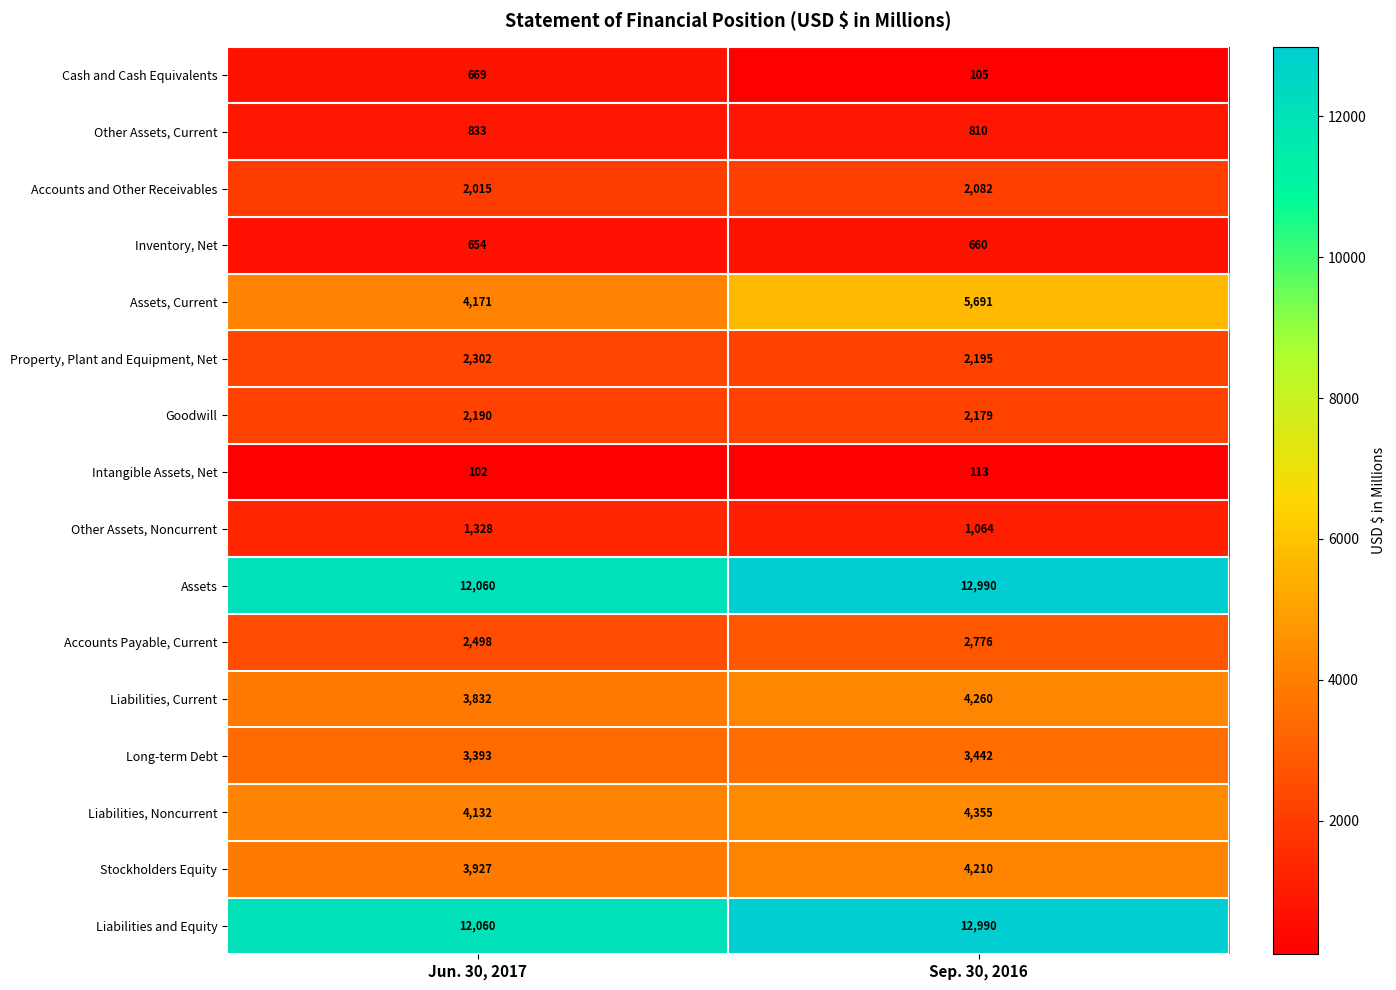

At which category does the chart reach its peak across all series?

Sep. 30, 2016